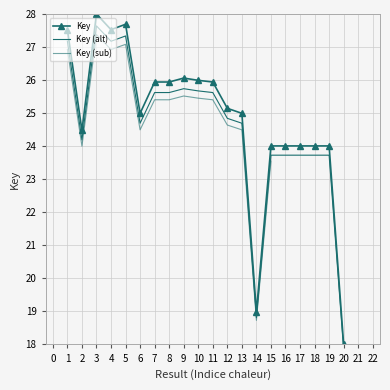

Where is the data nearest to the value 23?

19